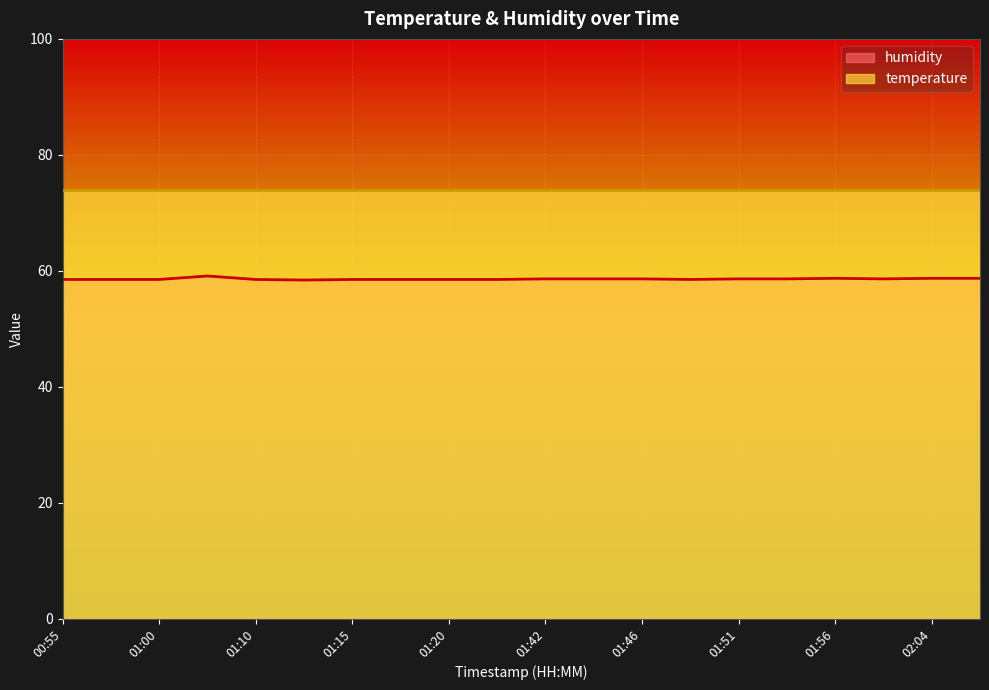

At which category does the chart reach its peak across all series?

01:07